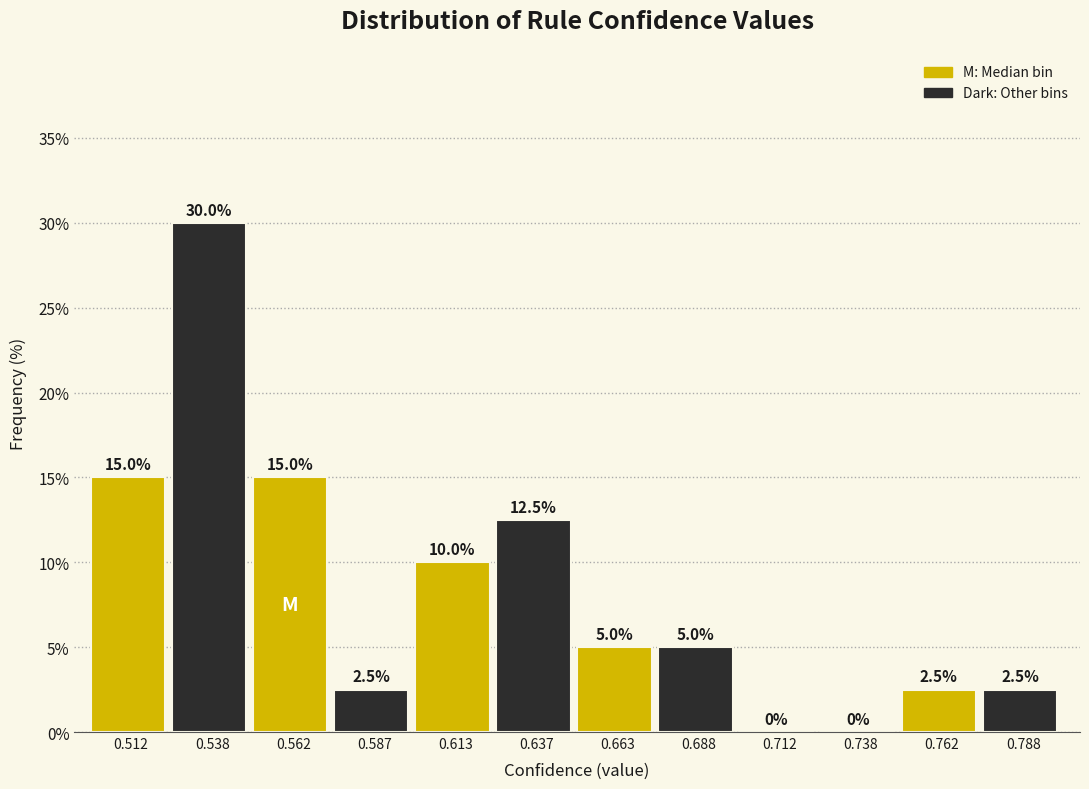

Reading left to right, list every bar in this chart as the range it spans on the x-axis followed by its height.

0.500 to 0.525: 15.0
0.525 to 0.550: 30.0
0.550 to 0.575: 15.0
0.575 to 0.600: 2.5
0.600 to 0.625: 10.0
0.625 to 0.650: 12.5
0.650 to 0.675: 5.0
0.675 to 0.700: 5.0
0.700 to 0.725: 0.0
0.725 to 0.750: 0.0
0.750 to 0.775: 2.5
0.775 to 0.800: 2.5